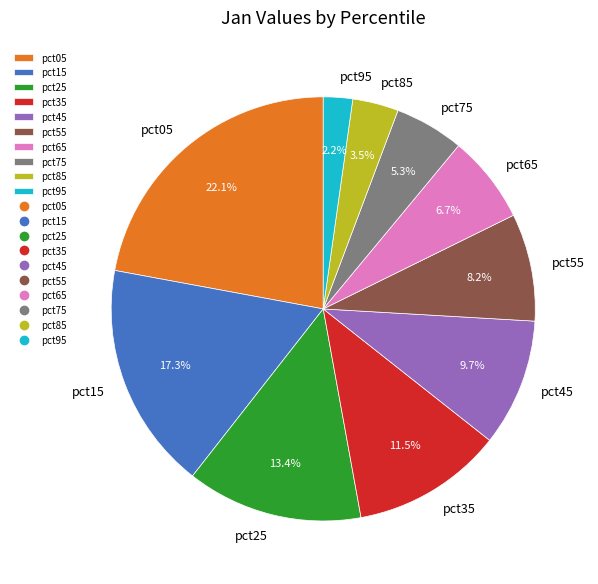

Rank the categories by value from highest to lowest.

pct05, pct15, pct25, pct35, pct45, pct55, pct65, pct75, pct85, pct95